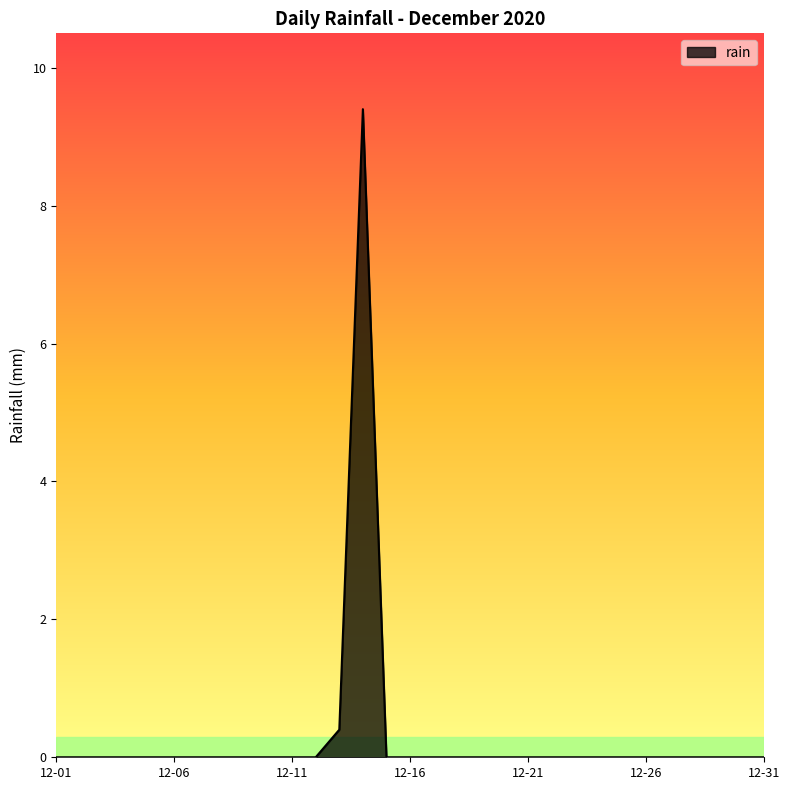

What is the greatest value displayed?

9.4